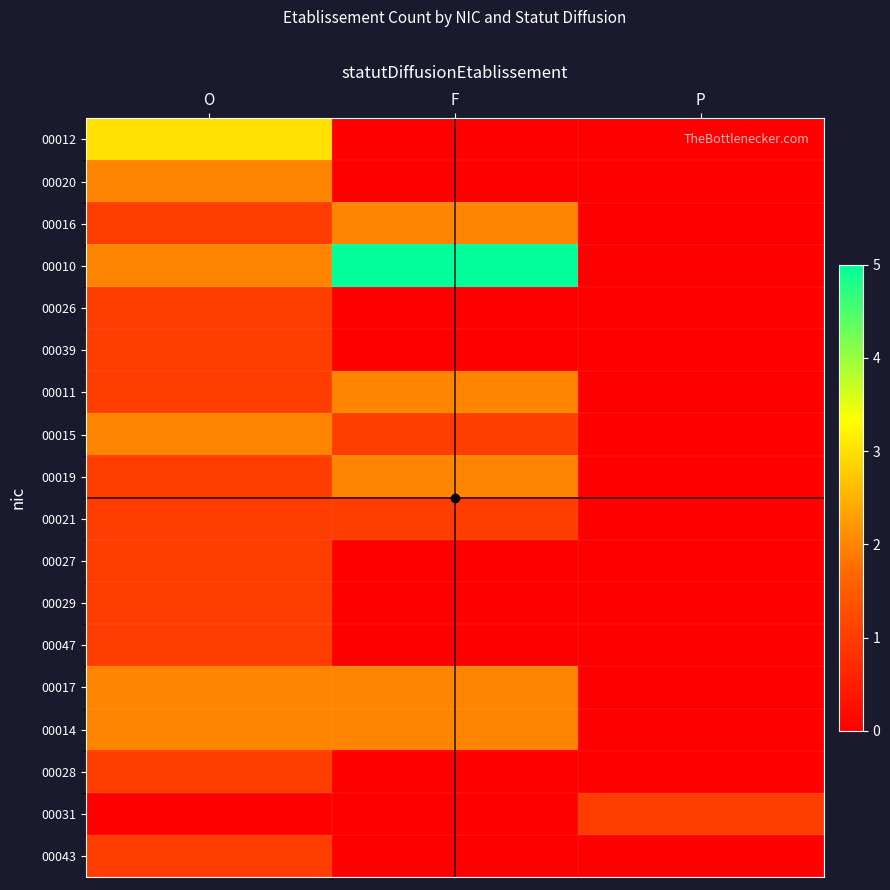

Reading right to left, list all the values displayed in this chart.

00012: P=0	F=0	O=3
00020: P=0	F=0	O=2
00016: P=0	F=2	O=1
00010: P=0	F=5	O=2
00026: P=0	F=0	O=1
00039: P=0	F=0	O=1
00011: P=0	F=2	O=1
00015: P=0	F=1	O=2
00019: P=0	F=2	O=1
00021: P=0	F=1	O=1
00027: P=0	F=0	O=1
00029: P=0	F=0	O=1
00047: P=0	F=0	O=1
00017: P=0	F=2	O=2
00014: P=0	F=2	O=2
00028: P=0	F=0	O=1
00031: P=1	F=0	O=0
00043: P=0	F=0	O=1